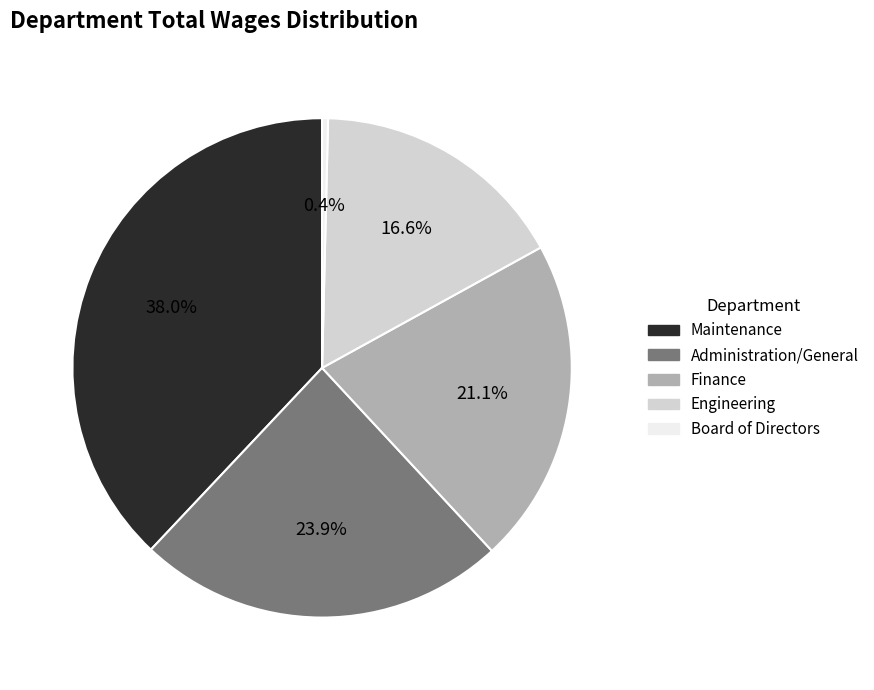

Is there any slice that represents more than half of the pie?

No